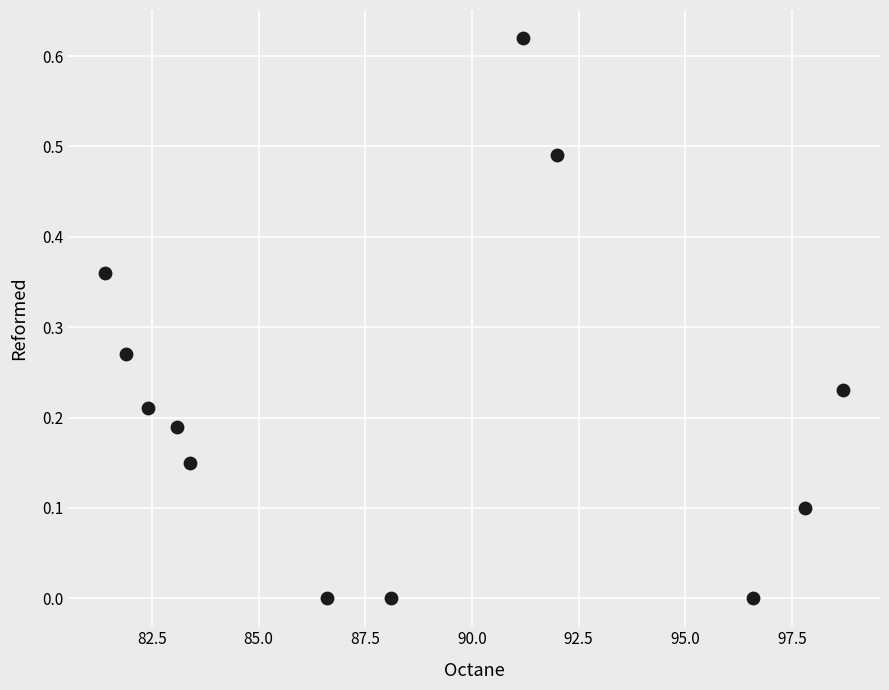

What is the range of X values (max minus min)?

17.3